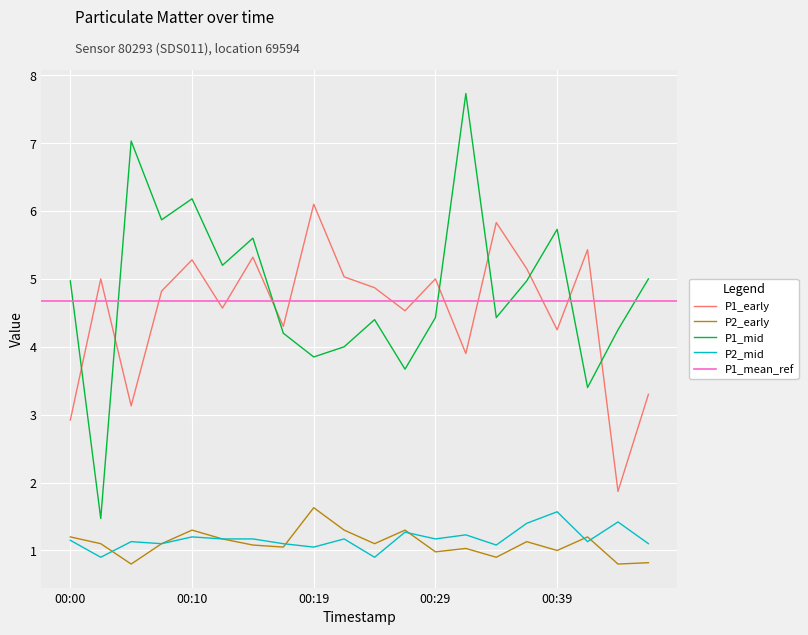

How many values in the P2 series are below 1?

5